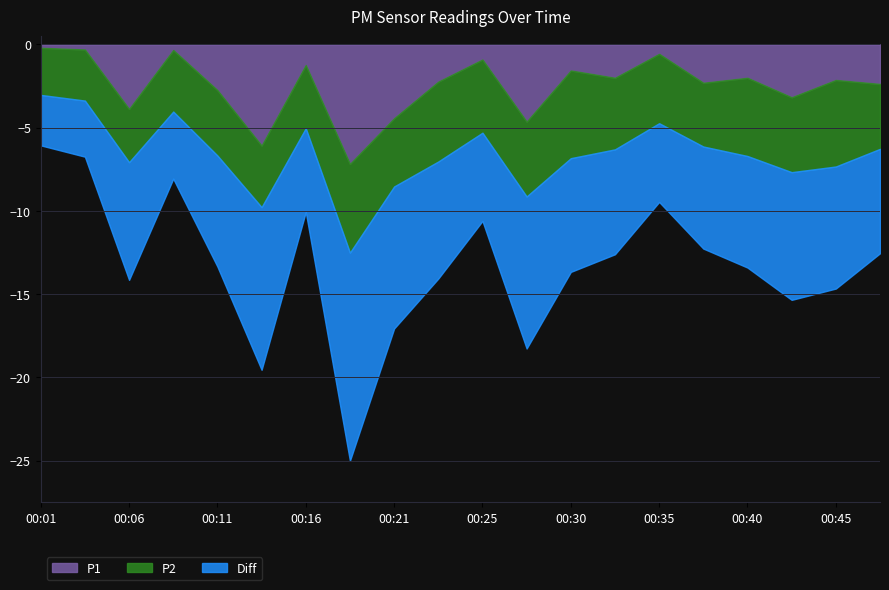

True or false: Diff and P1 cross at least once.

False